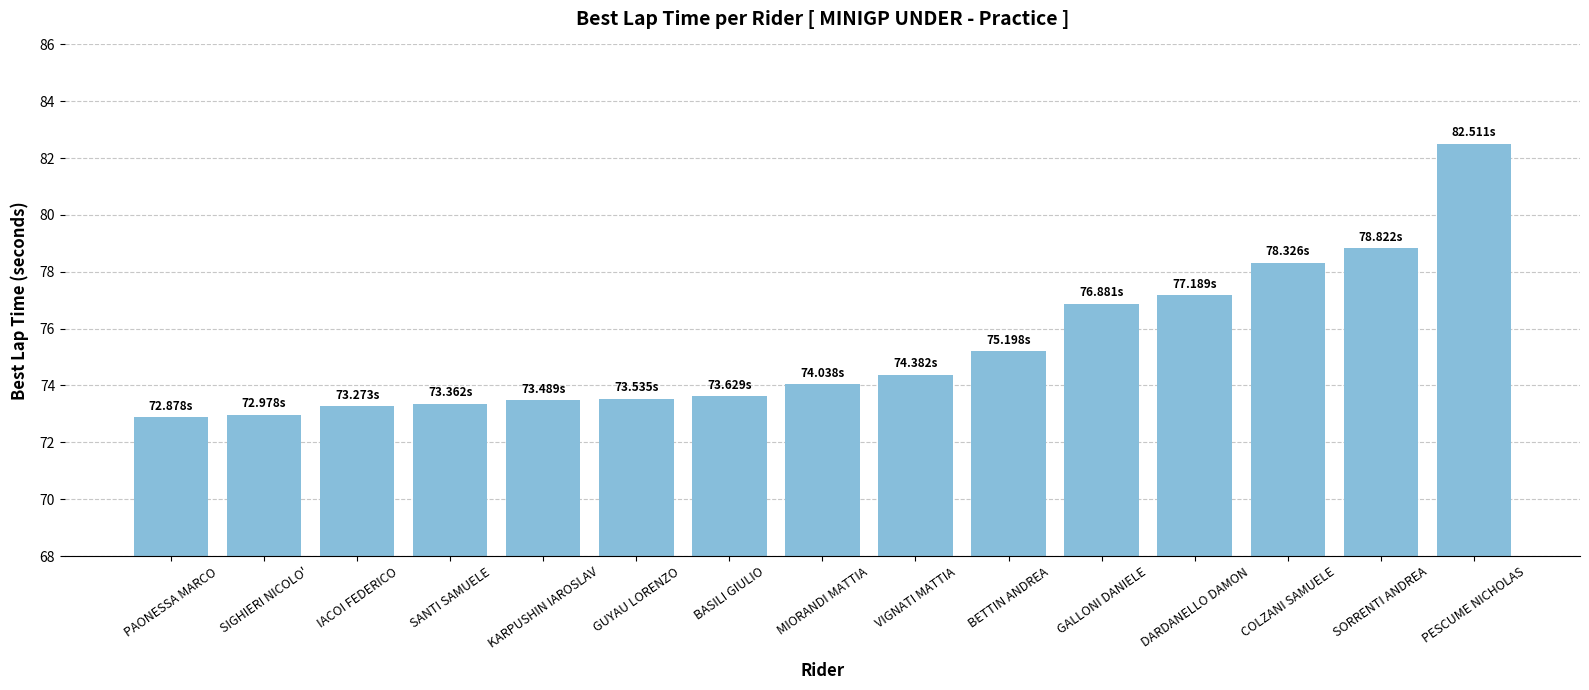

Between PESCUME NICHOLAS and BETTIN ANDREA, which is larger?

PESCUME NICHOLAS